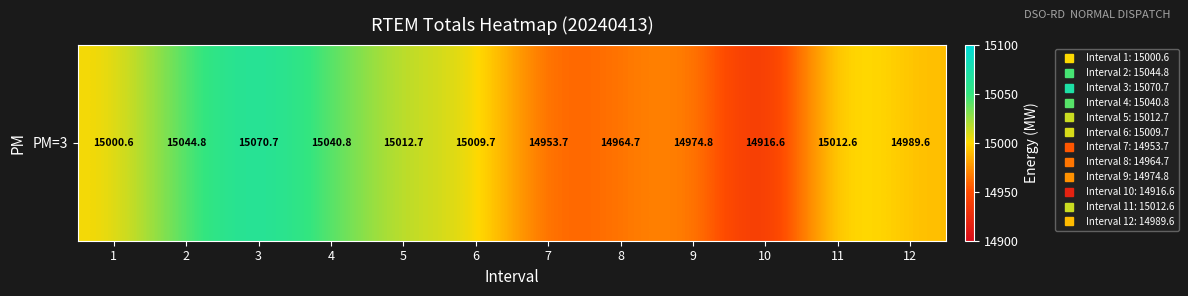

At which category does the chart reach its minimum across all series?

10